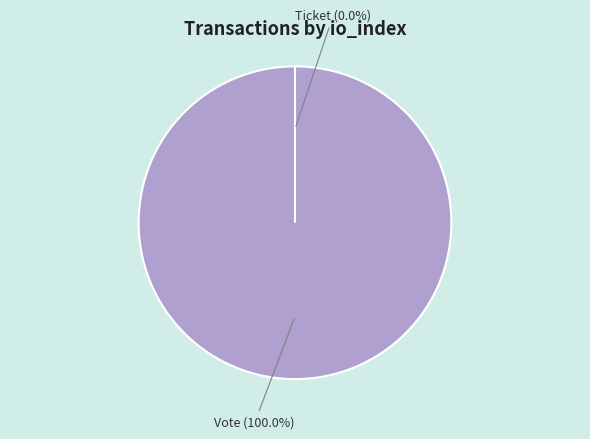

How many segments does this pie chart have?

2